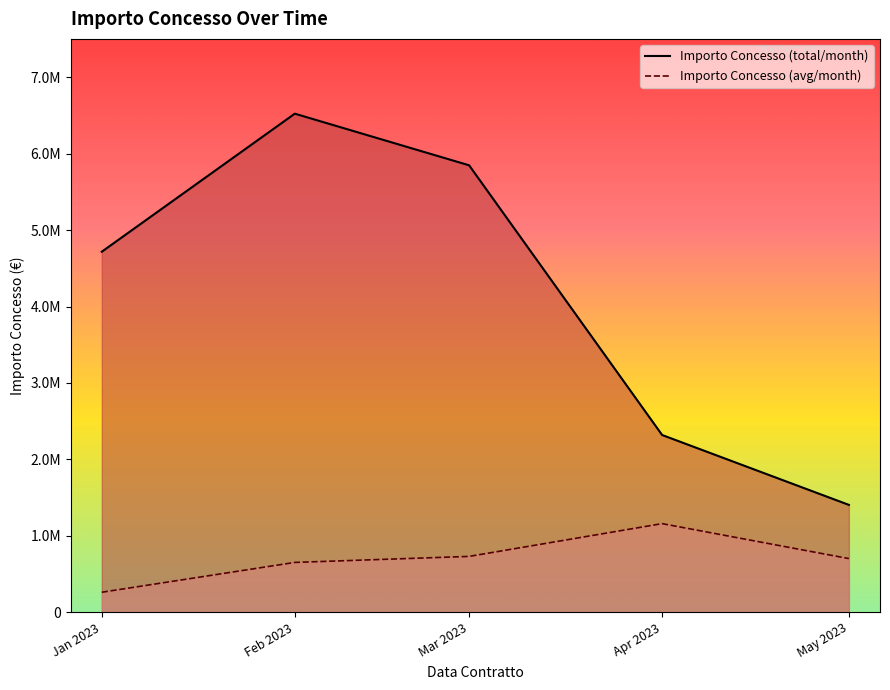

What position from the left is Feb 2023?

2